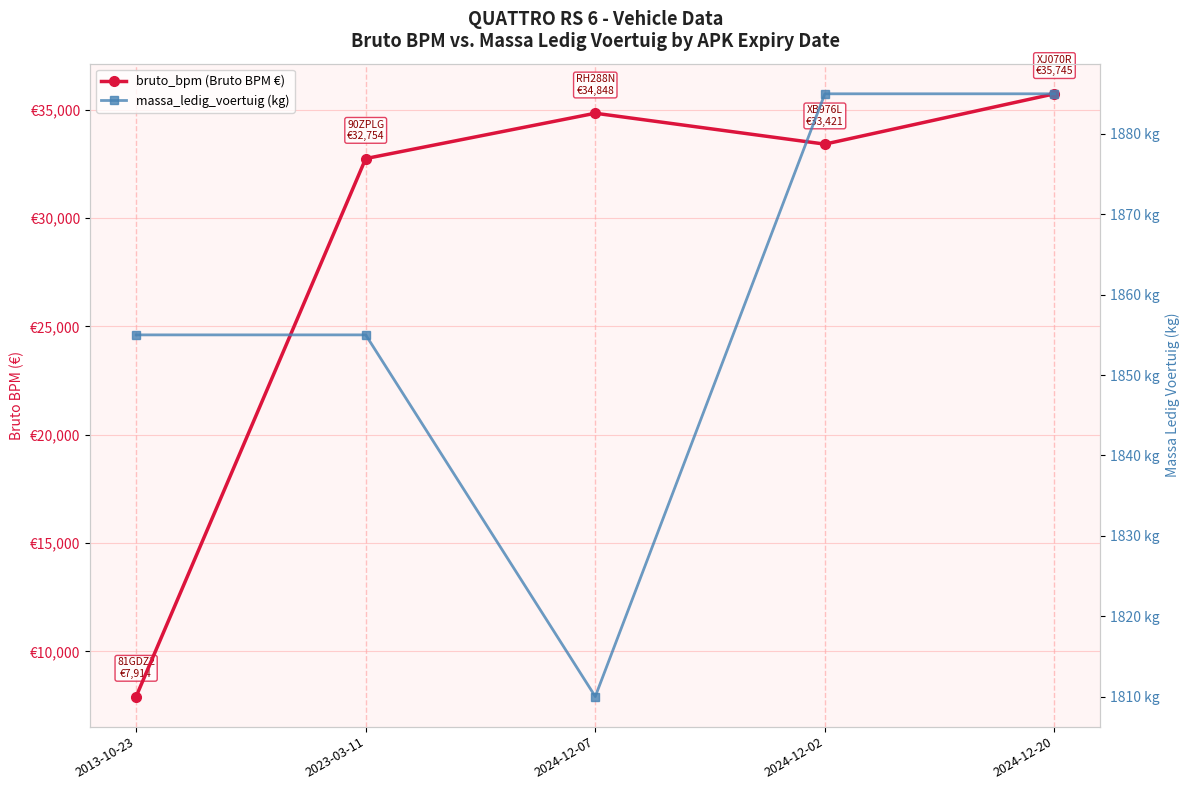

True or false: massa_ledig_voertuig (kg) and bruto_bpm (Bruto BPM €) intersect in this chart.

False